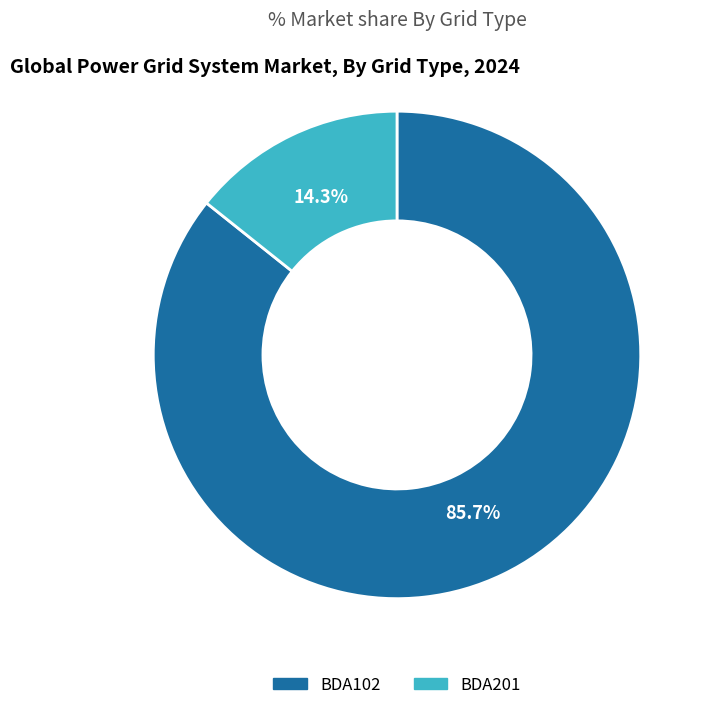

What is the total percentage of BDA102 and BDA201?

100.0%